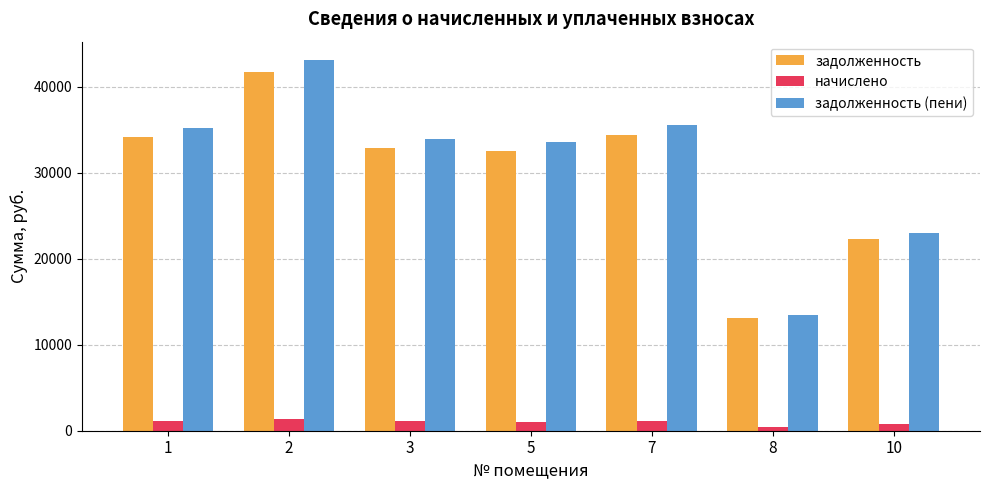

How many bars are there in each group?

3